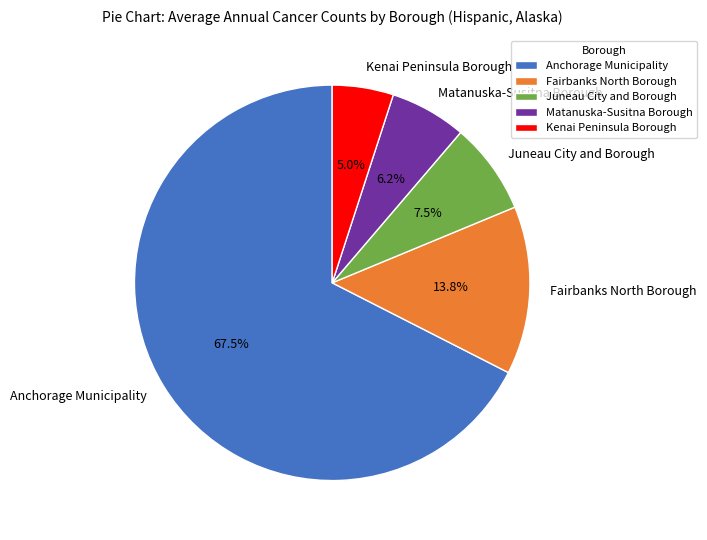

Do Kenai Peninsula Borough and Matanuska-Susitna Borough together represent more than half of the pie?

No